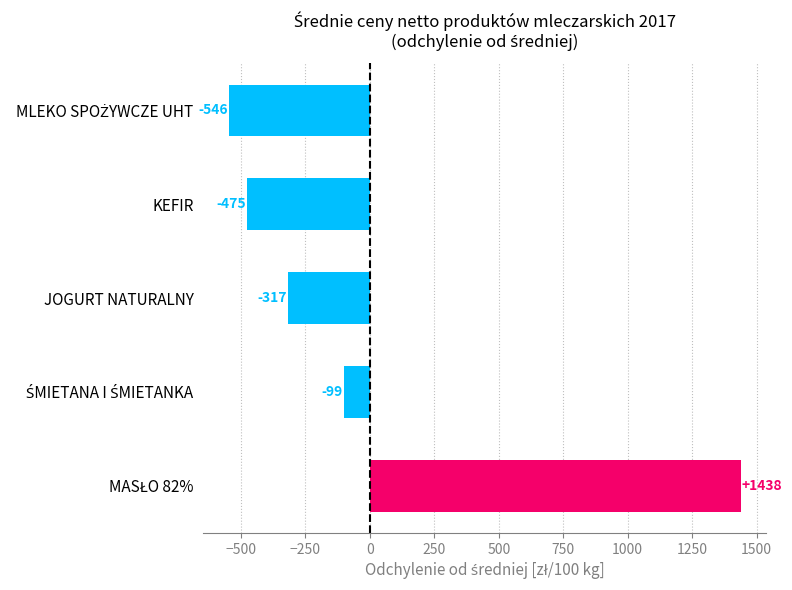

How many categories are shown in the chart?

5